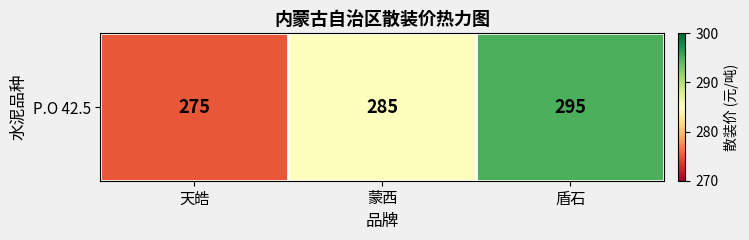

What is the maximum value shown in the chart?

295